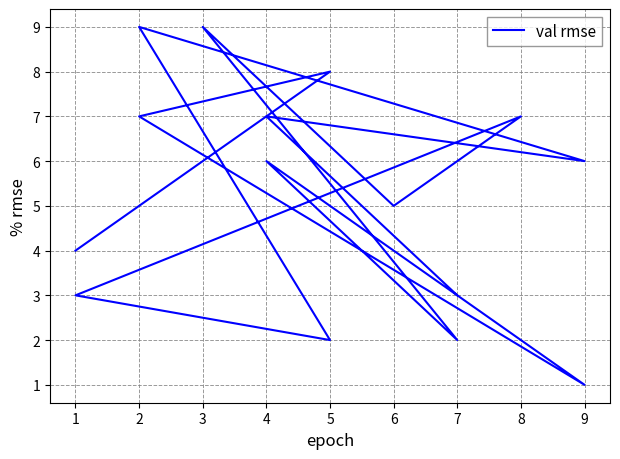

Count the number of data series in this chart.

1